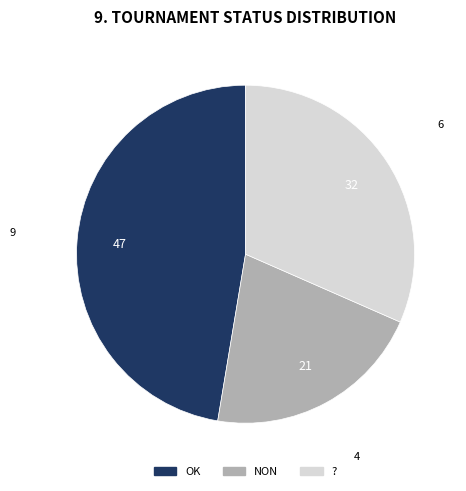

Which slice is the smallest?

NON